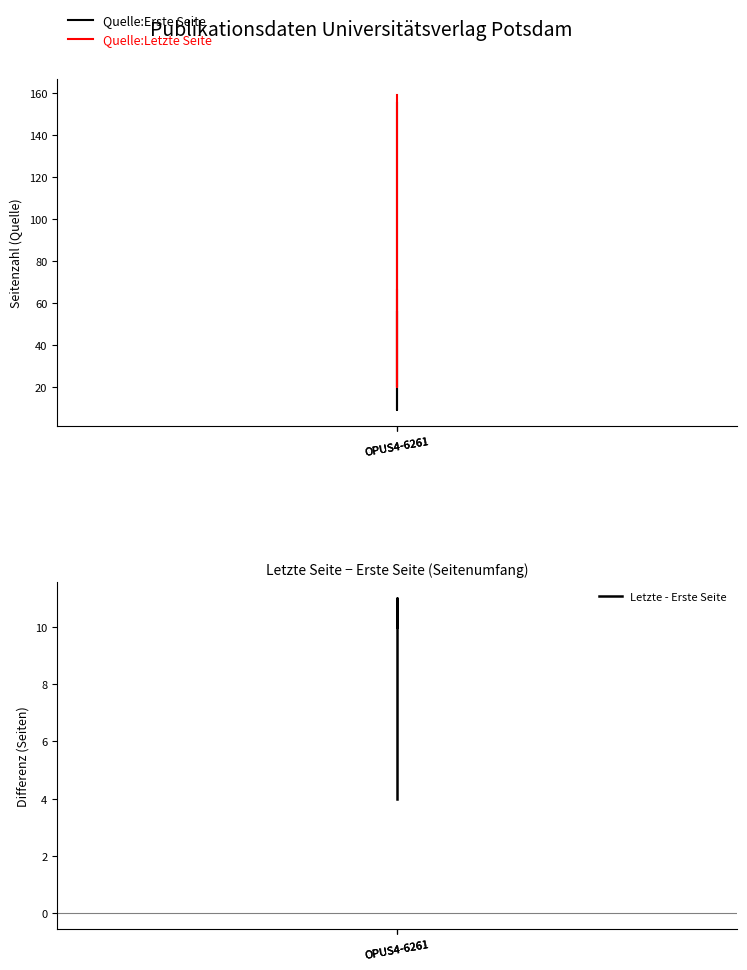

Rank the categories by Letzte - Erste Seite value from lowest to highest.

OPUS4-6261, OPUS4-6261, OPUS4-6261